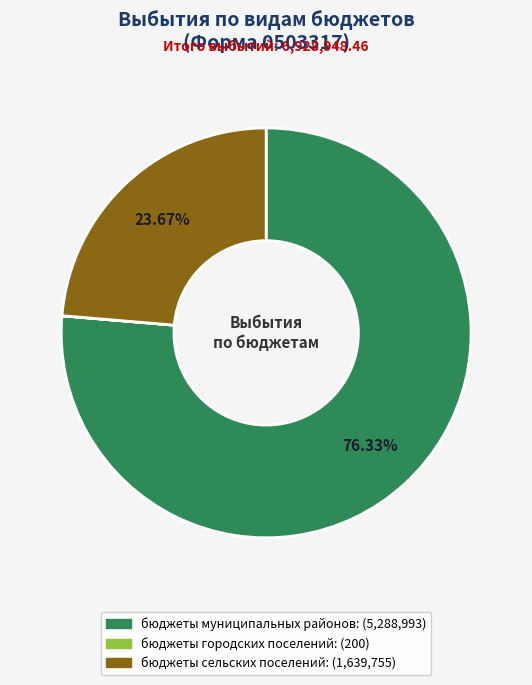

True or false: бюджеты сельских поселений accounts for 37% of the total.

False